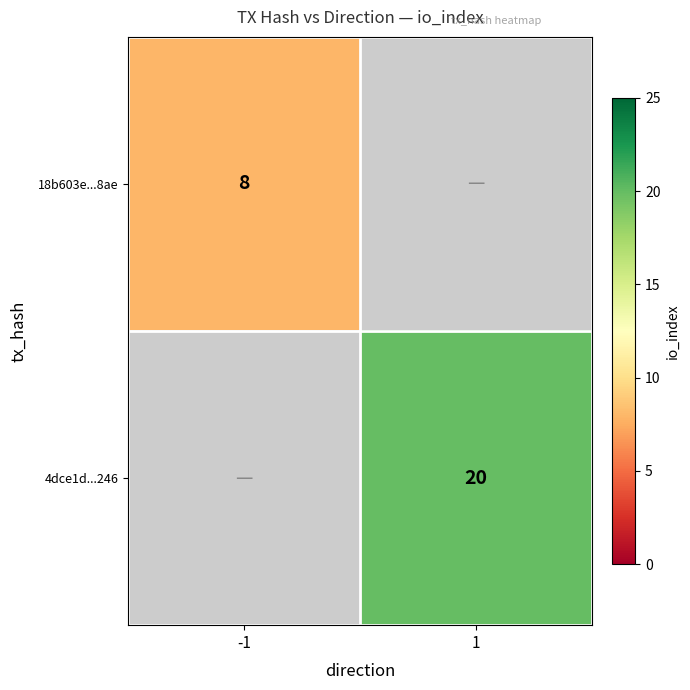

The value of 18b603e...8ae at -1 is 8. True or false?

True